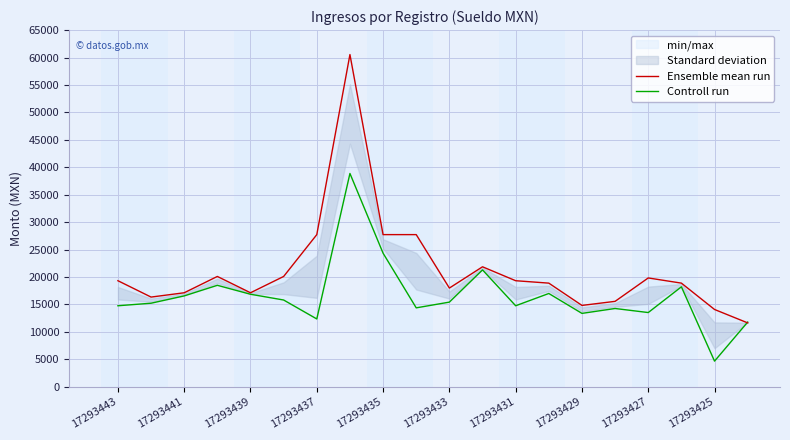

What is the value of the Ensemble mean run point at the 18th from the left?

18891.0